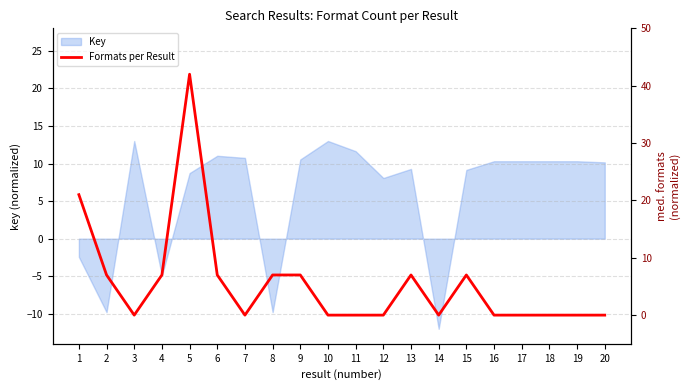

Reading left to right, list all the values displayed in this chart.

21	7	0	7	42	7	0	7	7	0	0	0	7	0	7	0	0	0	0	0